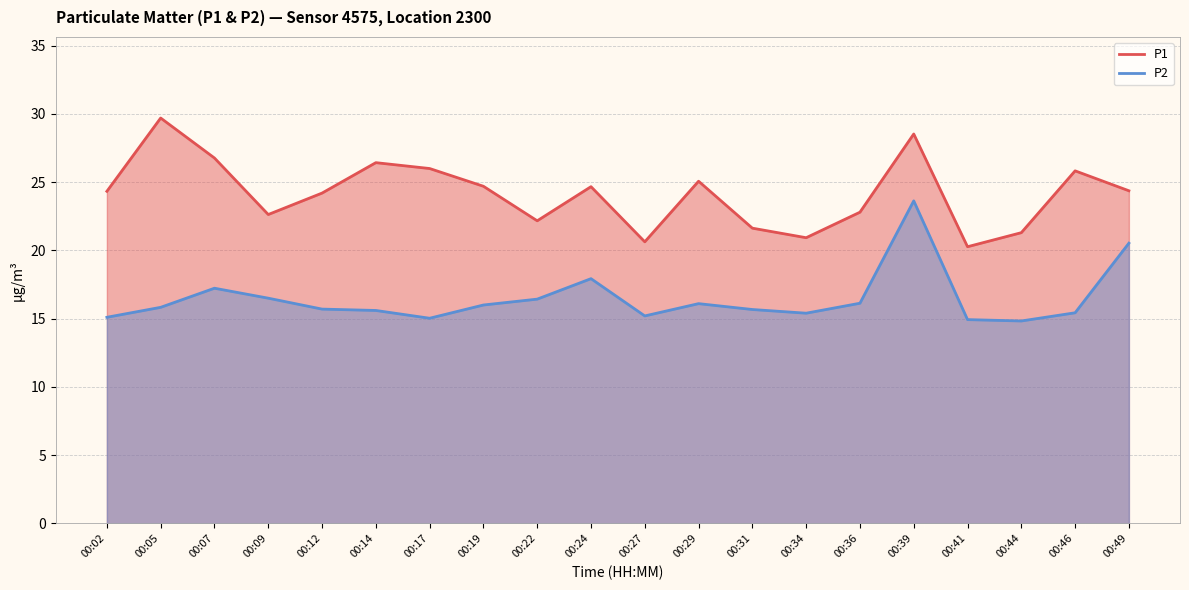

How many interior local valleys does the P1 series have?

5